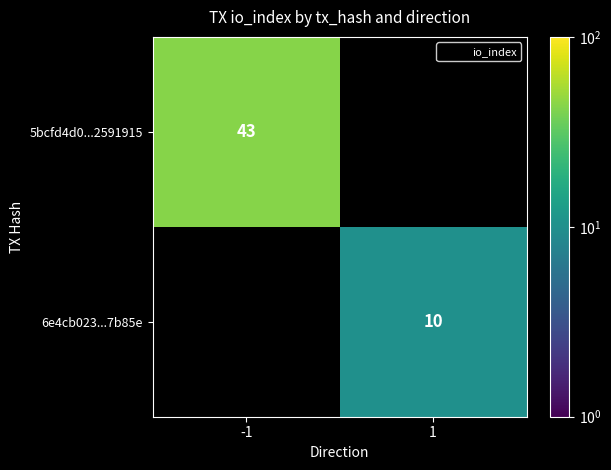

The 6e4cb023...7b85e series shows 5.8 at 1. True or false?

False